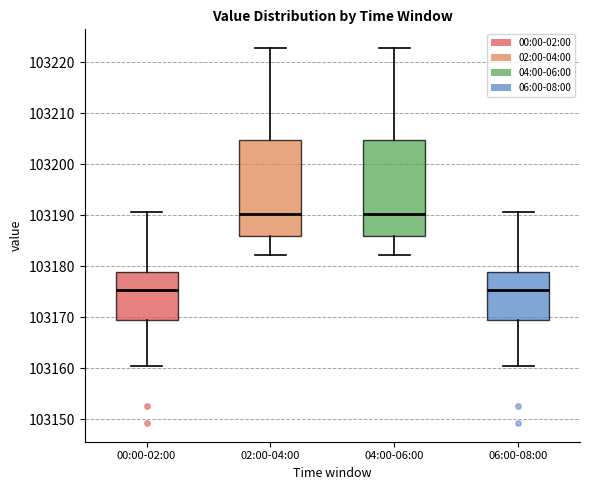

Reading left to right, transcribe this box plot: for each box, give where its median line is, the range the box spans, and where its two whiskers end, as read against the y-axis. The values are not printed on the chart, so give them approximately, as read against the axis.

00:00-02:00: median 103175, box 103170 to 103179, whiskers 103160 to 103191
02:00-04:00: median 103190, box 103186 to 103205, whiskers 103182 to 103223
04:00-06:00: median 103190, box 103186 to 103205, whiskers 103182 to 103223
06:00-08:00: median 103175, box 103170 to 103179, whiskers 103160 to 103191